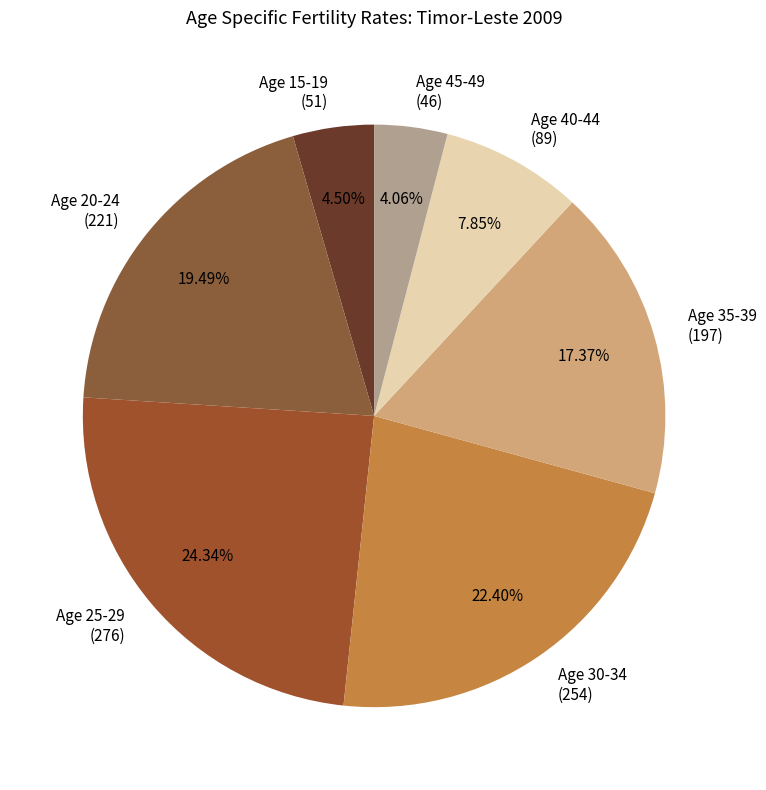

How many slices are in this pie chart?

7